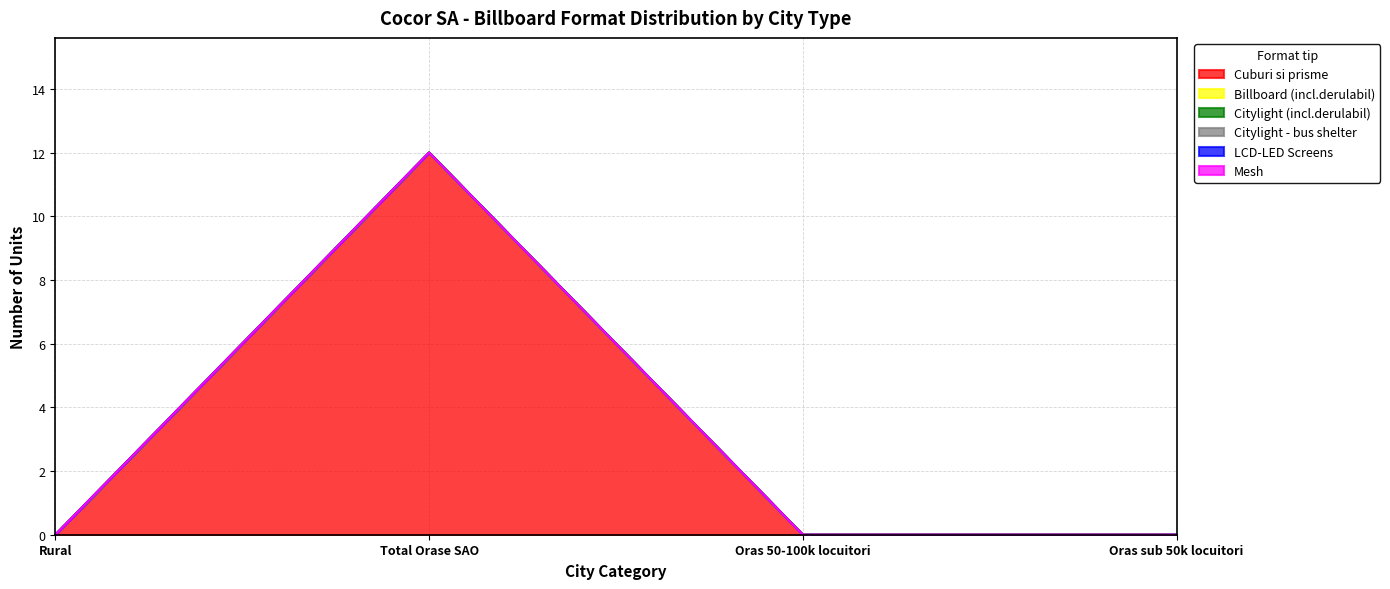

What are all the series names shown in the legend?

Cuburi si prisme, Billboard (incl.derulabil), Citylight (incl.derulabil), Citylight - bus shelter, LCD-LED Screens, Mesh